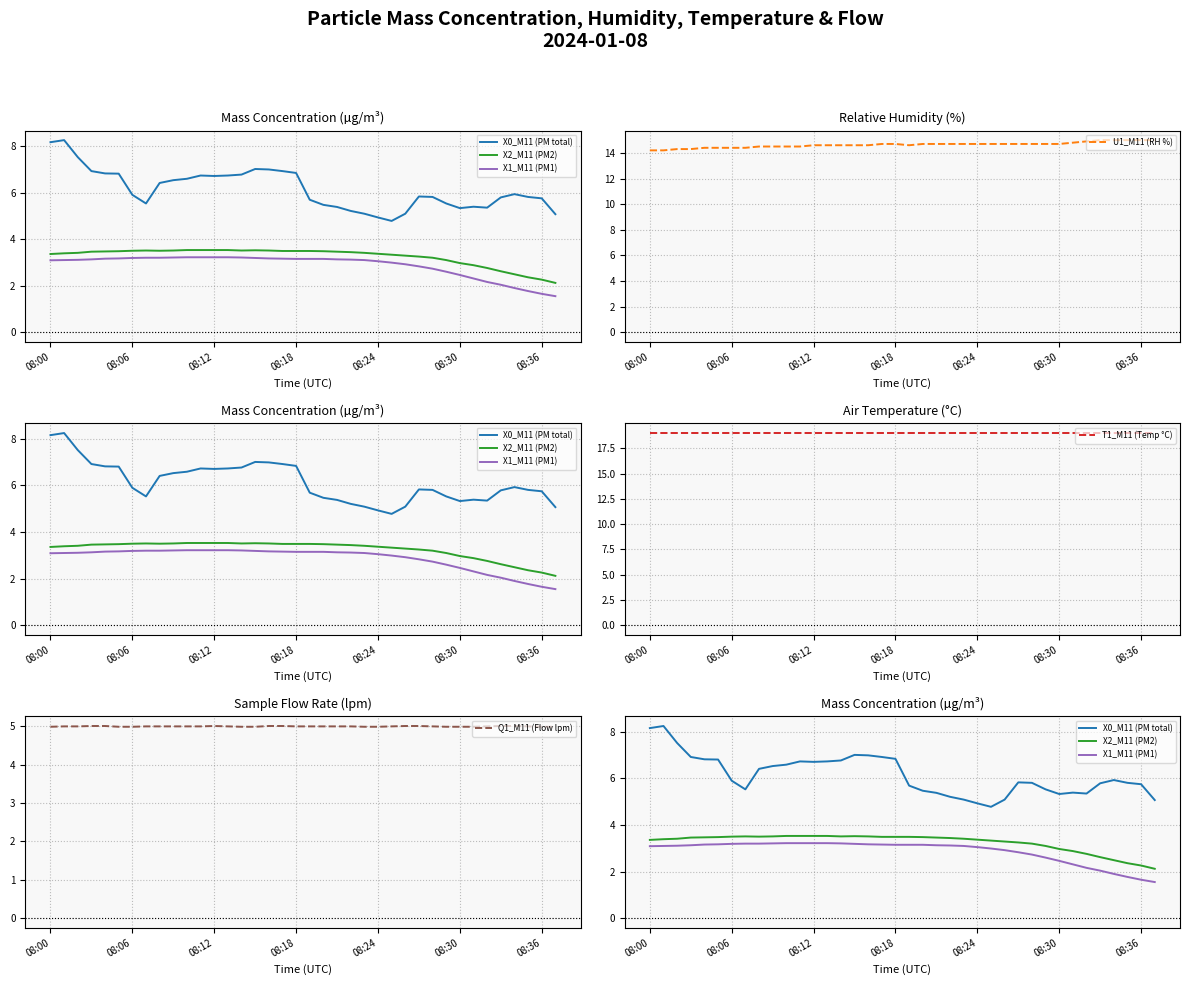

What are all the series names shown in the legend?

X0_M11 (PM total), X2_M11 (PM2), X1_M11 (PM1), U1_M11 (RH %), T1_M11 (Temp °C), Q1_M11 (Flow lpm)